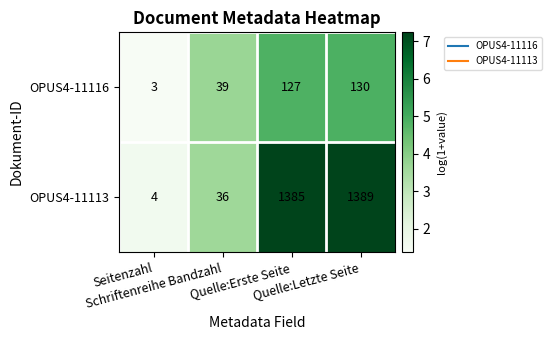

Which series has the largest total across all categories?

OPUS4-11113